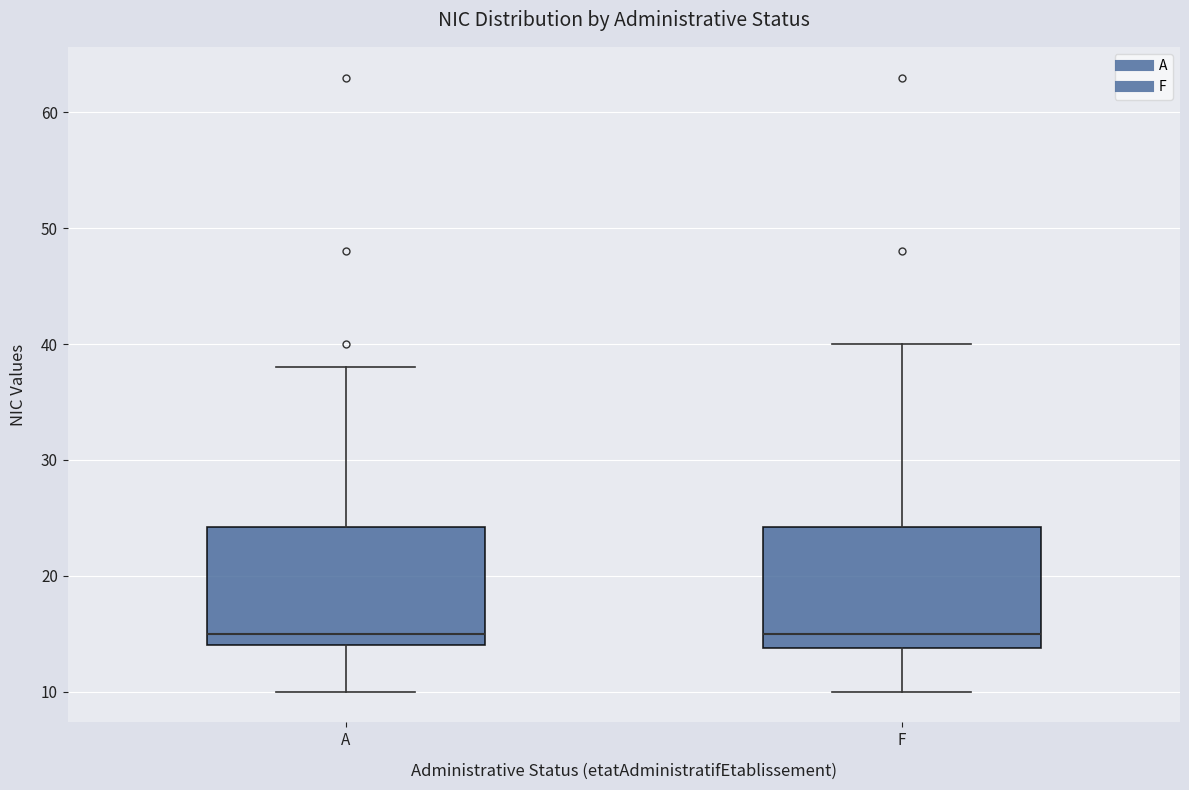

Reading left to right, transcribe this box plot: for each box, give where its median line is, the range the box spans, and where its two whiskers end, as read against the y-axis. The values are not printed on the chart, so give them approximately, as read against the axis.

A: median 15, box 14 to 24, whiskers 10 to 38
F: median 15, box 14 to 24, whiskers 10 to 40